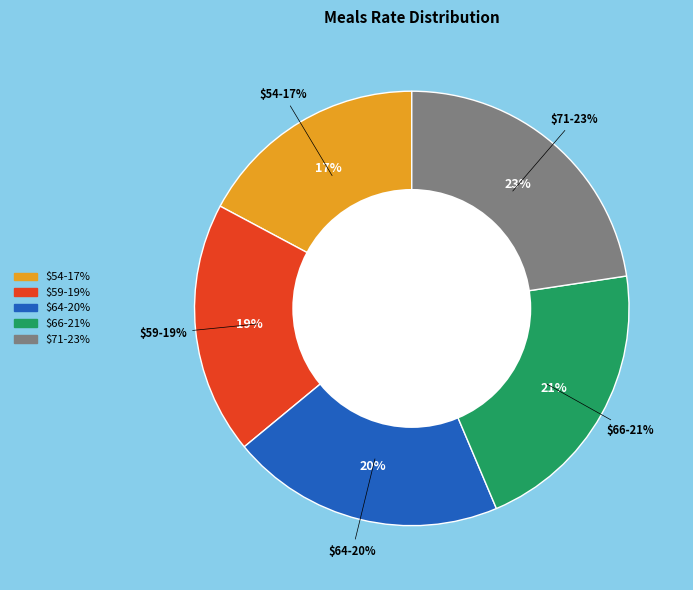

To the nearest percent, what portion does $64 represent?

20%